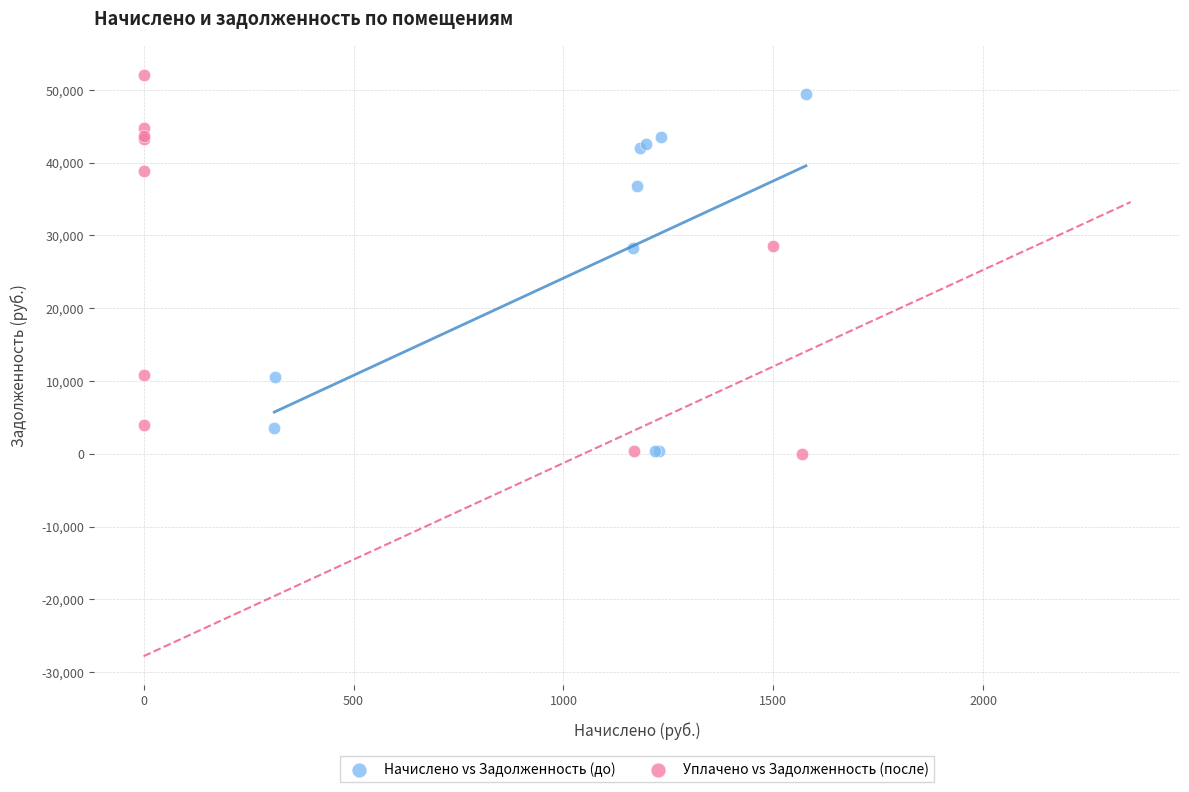

Which series reaches the maximum Y coordinate?

Уплачено vs Задолженность (после)